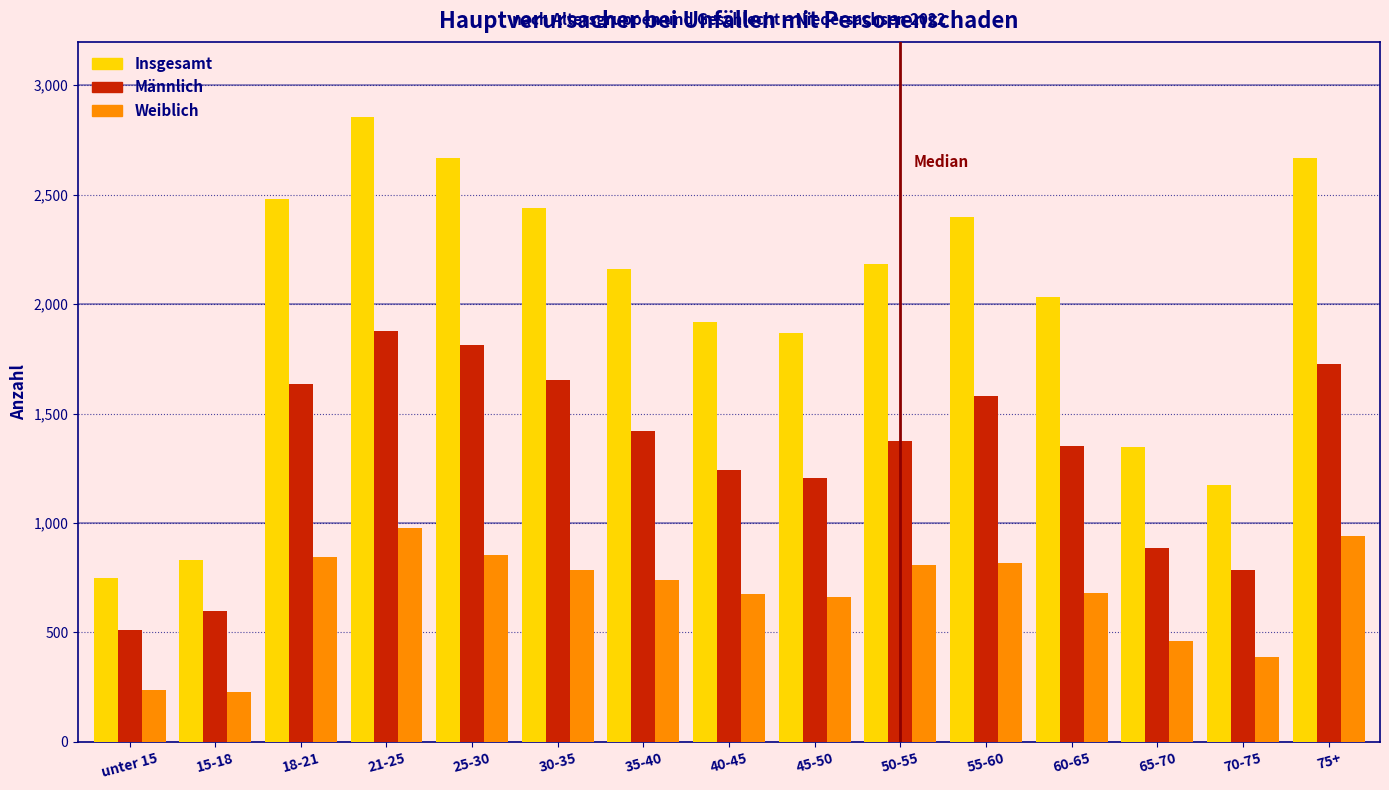

Rank the series by their average value, from lowest to highest.

Weiblich, Männlich, Insgesamt